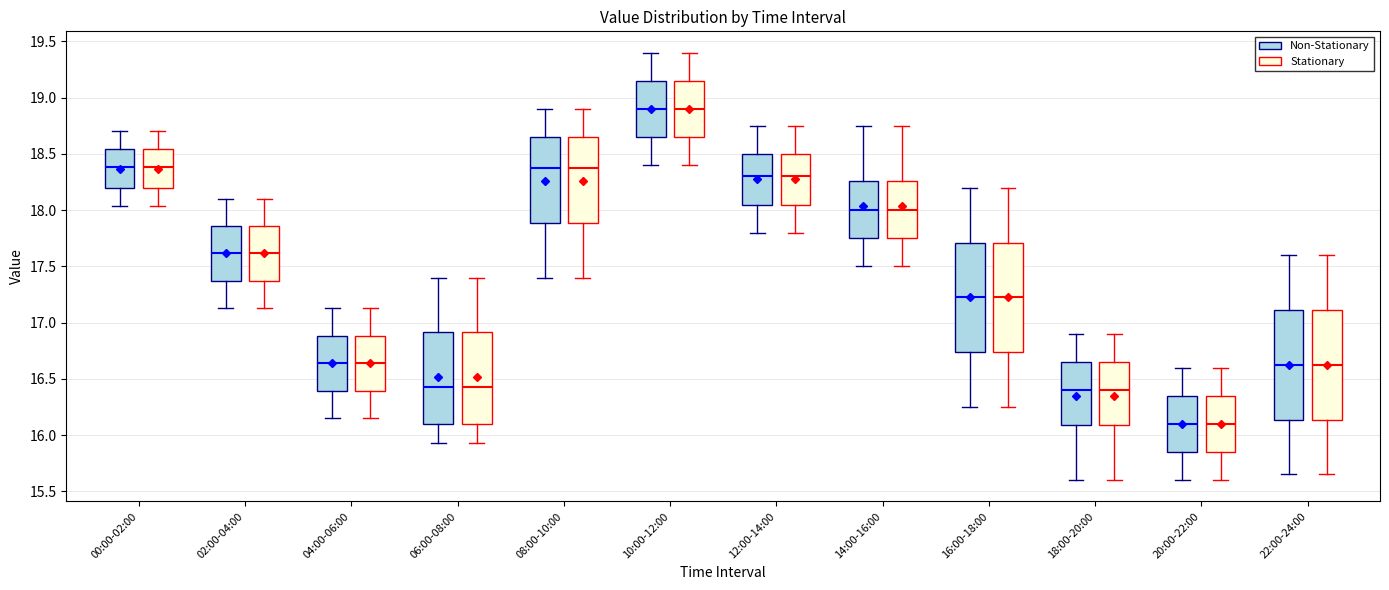

Reading left to right, read every box against the y-axis: the position of its median line, the range the box covers, and the ends of its whiskers. The values are not printed on the chart, so give them approximately, as read against the axis.

00:00-02:00 (Non-Stationary): median 18.40, box 18.20 to 18.55, whiskers 18.05 to 18.70
00:00-02:00 (Stationary): median 18.40, box 18.20 to 18.55, whiskers 18.05 to 18.70
02:00-04:00 (Non-Stationary): median 17.60, box 17.35 to 17.85, whiskers 17.15 to 18.10
02:00-04:00 (Stationary): median 17.60, box 17.35 to 17.85, whiskers 17.15 to 18.10
04:00-06:00 (Non-Stationary): median 16.65, box 16.40 to 16.90, whiskers 16.15 to 17.15
04:00-06:00 (Stationary): median 16.65, box 16.40 to 16.90, whiskers 16.15 to 17.15
06:00-08:00 (Non-Stationary): median 16.45, box 16.10 to 16.90, whiskers 15.95 to 17.40
06:00-08:00 (Stationary): median 16.45, box 16.10 to 16.90, whiskers 15.95 to 17.40
08:00-10:00 (Non-Stationary): median 18.40, box 17.90 to 18.65, whiskers 17.40 to 18.90
08:00-10:00 (Stationary): median 18.40, box 17.90 to 18.65, whiskers 17.40 to 18.90
10:00-12:00 (Non-Stationary): median 18.90, box 18.65 to 19.15, whiskers 18.40 to 19.40
10:00-12:00 (Stationary): median 18.90, box 18.65 to 19.15, whiskers 18.40 to 19.40
12:00-14:00 (Non-Stationary): median 18.30, box 18.05 to 18.50, whiskers 17.80 to 18.75
12:00-14:00 (Stationary): median 18.30, box 18.05 to 18.50, whiskers 17.80 to 18.75
14:00-16:00 (Non-Stationary): median 18.00, box 17.75 to 18.25, whiskers 17.50 to 18.75
14:00-16:00 (Stationary): median 18.00, box 17.75 to 18.25, whiskers 17.50 to 18.75
16:00-18:00 (Non-Stationary): median 17.25, box 16.75 to 17.70, whiskers 16.25 to 18.20
16:00-18:00 (Stationary): median 17.25, box 16.75 to 17.70, whiskers 16.25 to 18.20
18:00-20:00 (Non-Stationary): median 16.40, box 16.10 to 16.65, whiskers 15.60 to 16.90
18:00-20:00 (Stationary): median 16.40, box 16.10 to 16.65, whiskers 15.60 to 16.90
20:00-22:00 (Non-Stationary): median 16.10, box 15.85 to 16.35, whiskers 15.60 to 16.60
20:00-22:00 (Stationary): median 16.10, box 15.85 to 16.35, whiskers 15.60 to 16.60
22:00-24:00 (Non-Stationary): median 16.65, box 16.15 to 17.10, whiskers 15.65 to 17.60
22:00-24:00 (Stationary): median 16.65, box 16.15 to 17.10, whiskers 15.65 to 17.60